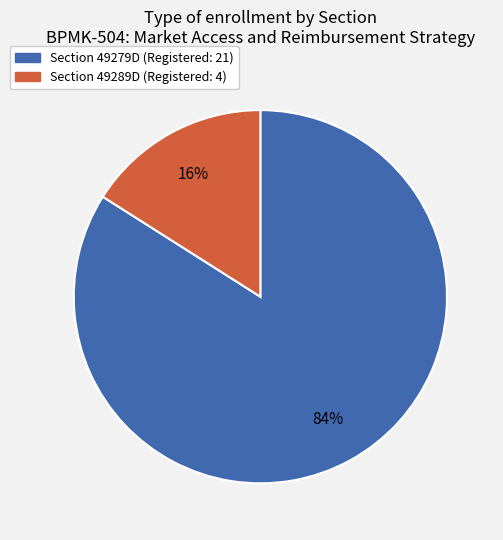

To the nearest percent, what is the difference between the largest and smallest slice percentages?

68%